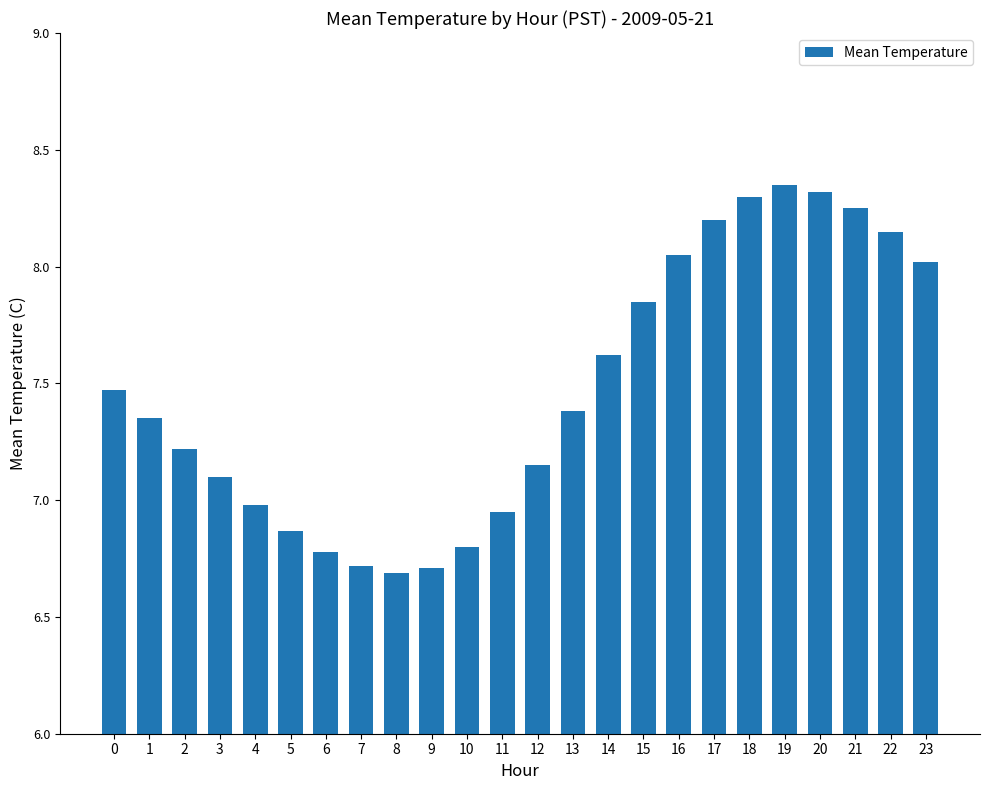

What is the smallest value displayed?

6.7